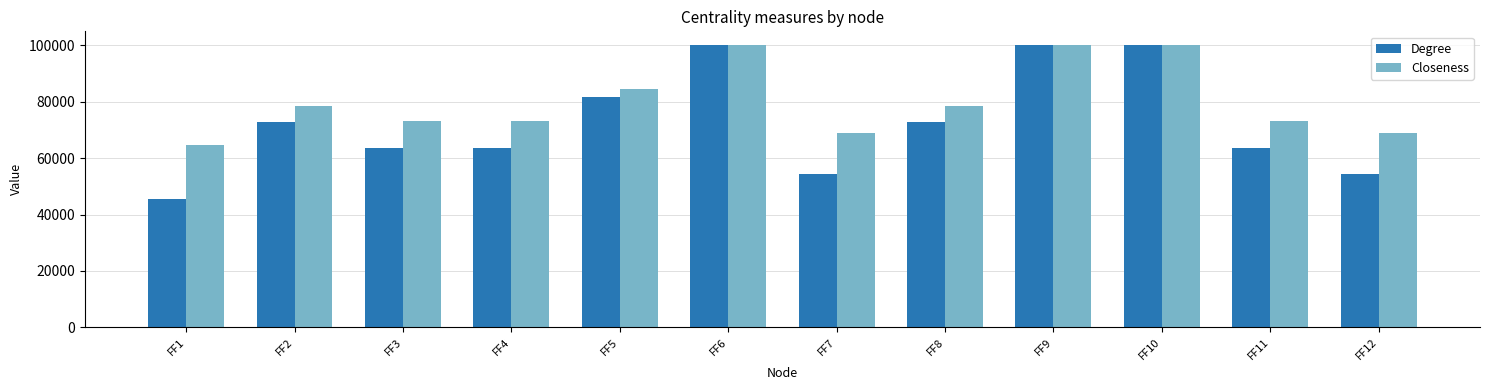

What is the difference between the maximum and minimum values in the Closeness series?

35294